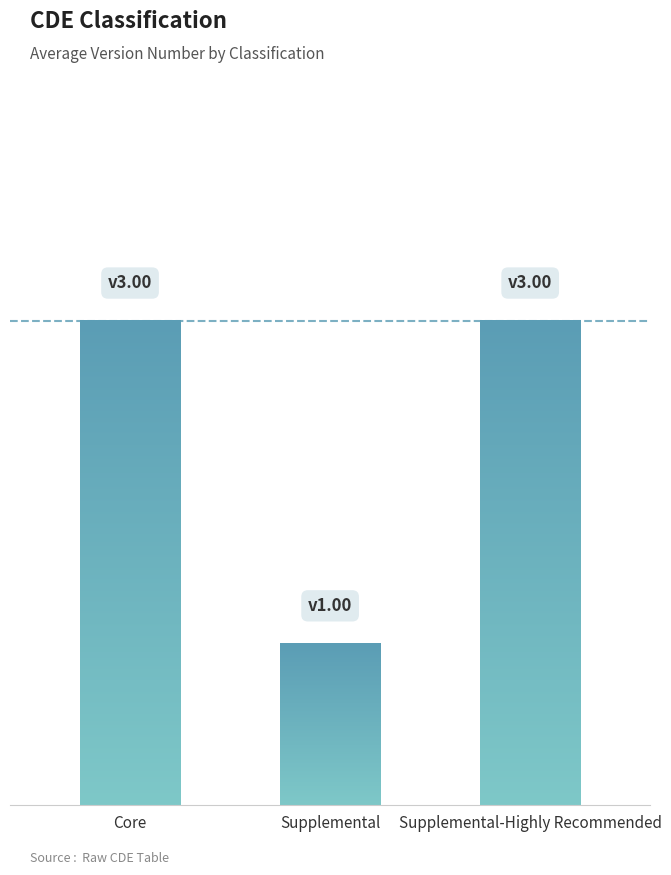

What is the change in value from Supplemental to Supplemental-Highly Recommended?

+2